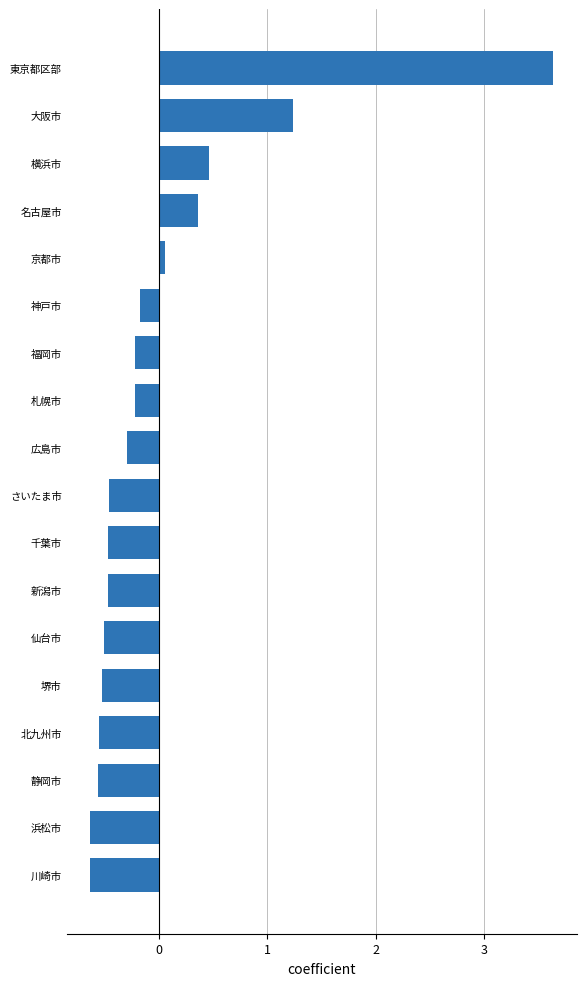

Is it true that the value at 千葉市 is -0.2?

False